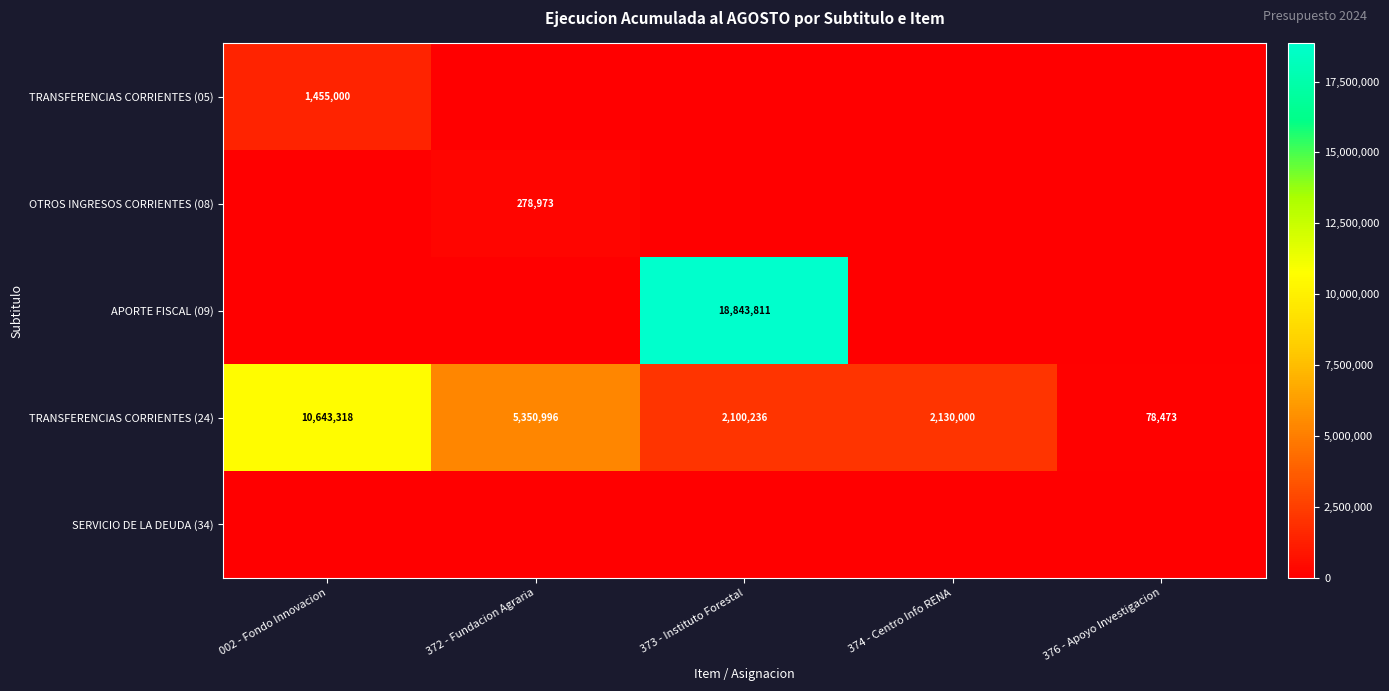

Which category has the lowest value in the TRANSFERENCIAS CORRIENTES (24) series?

376 - Apoyo Investigacion